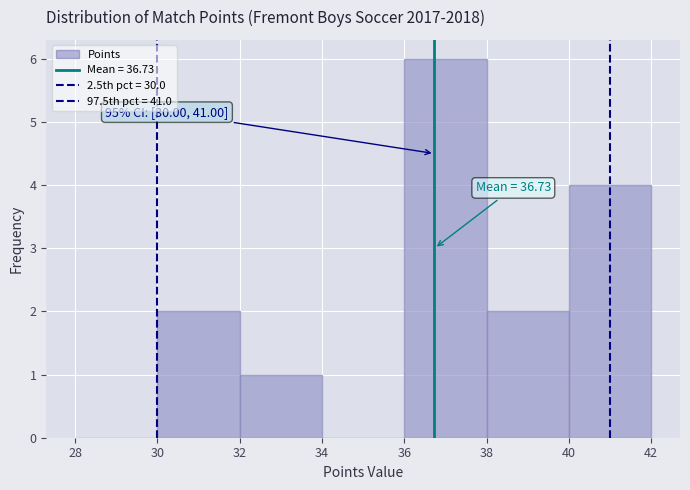

Over which range of the x-axis is the bar tallest?

36 to 38